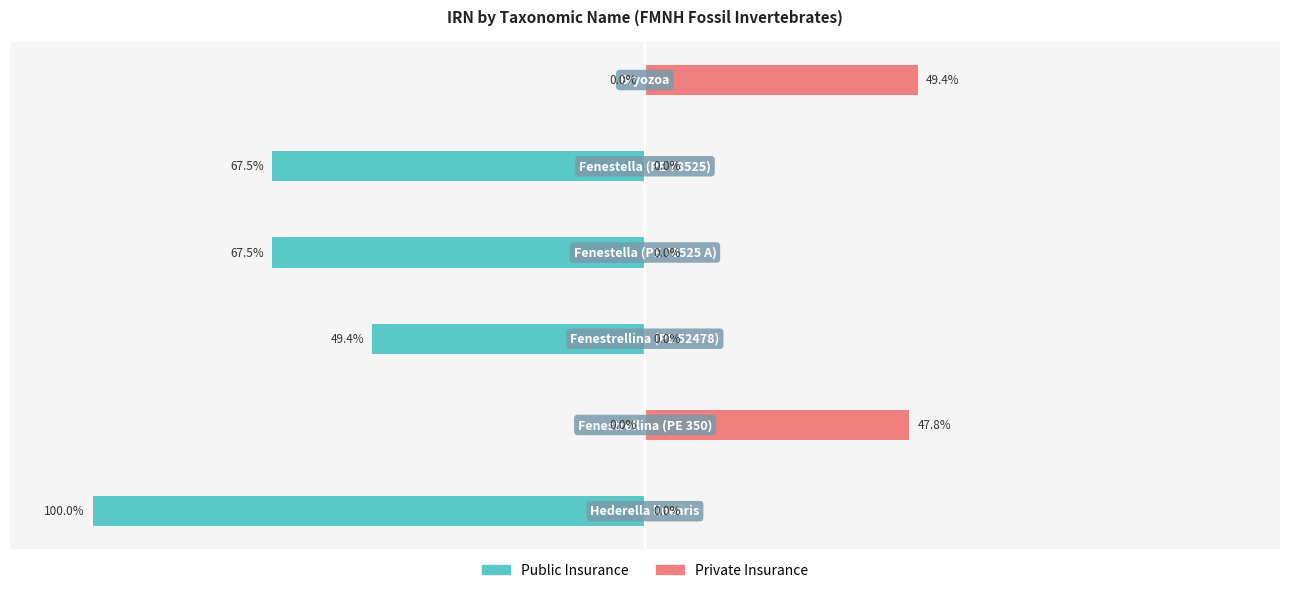

True or false: Public Insurance has a value of -54.8 at −150.

False